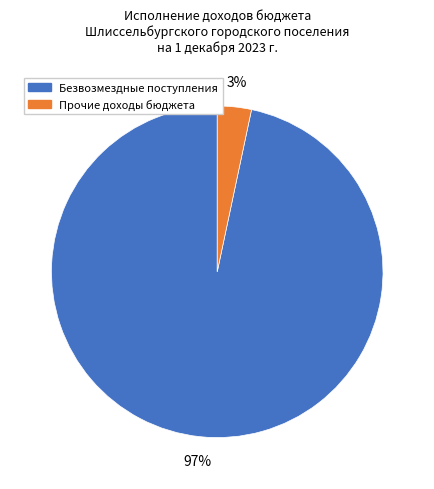

Is there a majority slice in this chart?

Yes